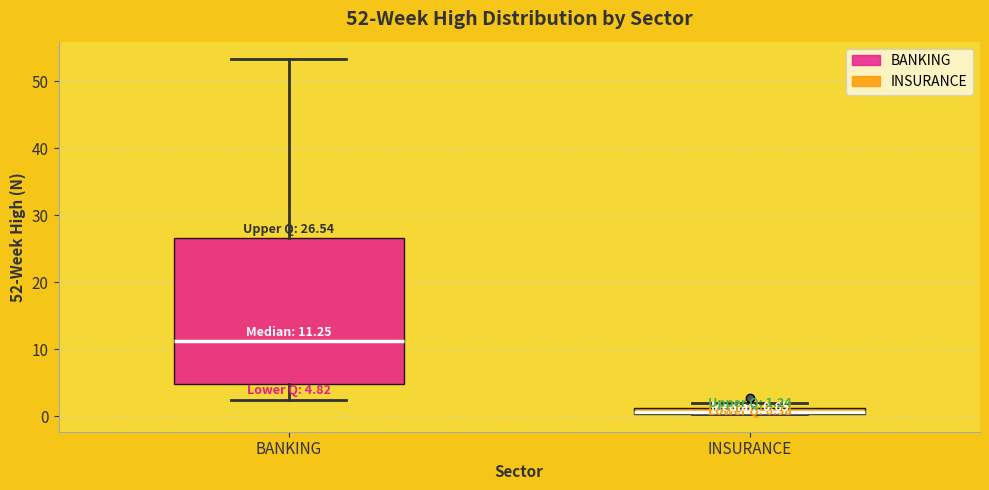

Which box's median line is the lowest?

INSURANCE